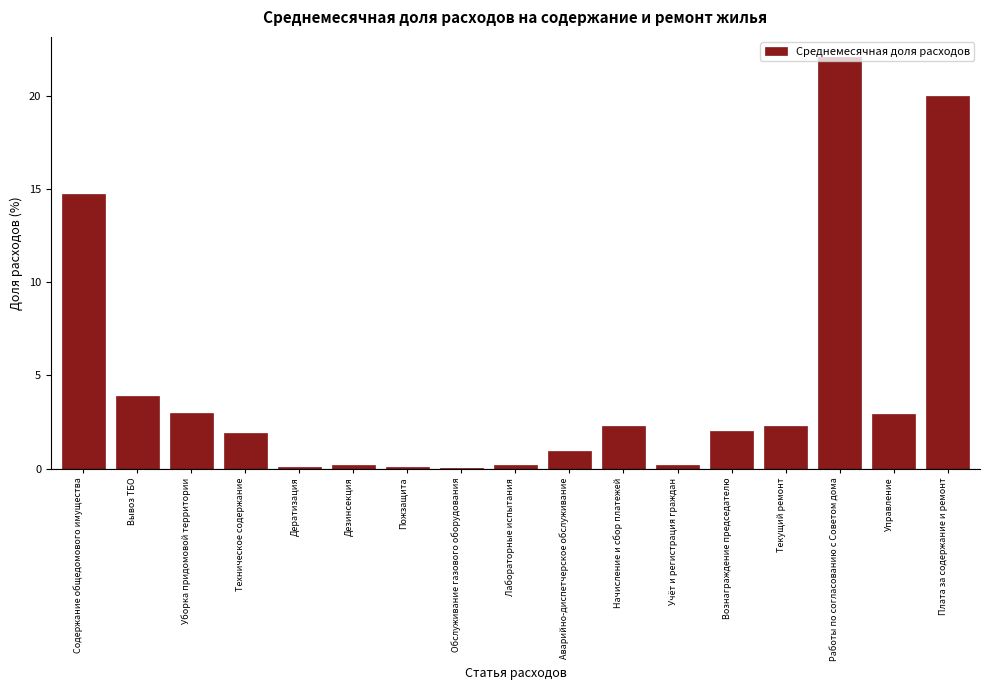

Between Техническое содержание and Содержание общедомового имущества, which is larger?

Содержание общедомового имущества